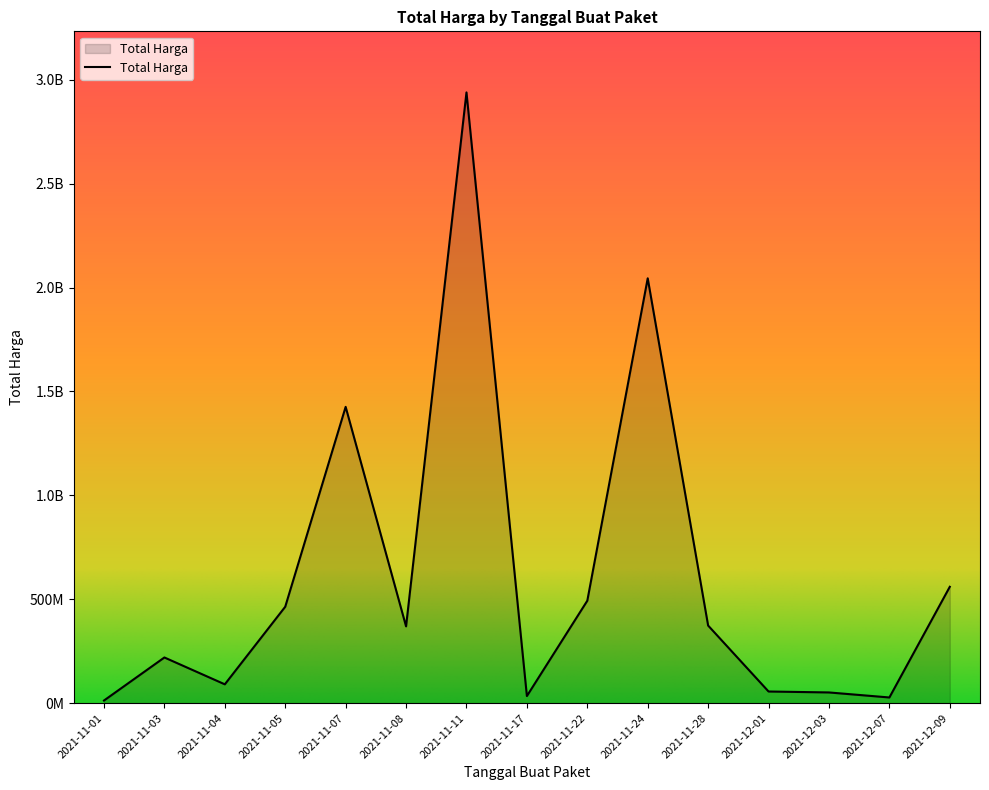

Is this an area chart (filled region under the line)?

Yes